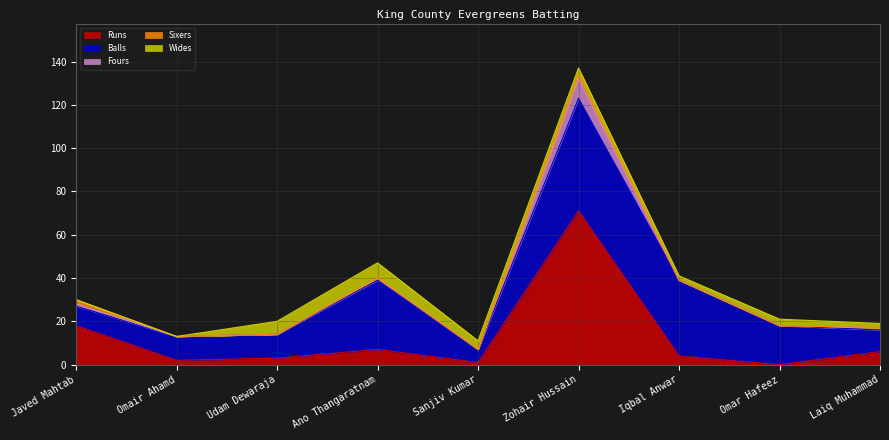

Does the chart display data point markers on the line(s)?

No